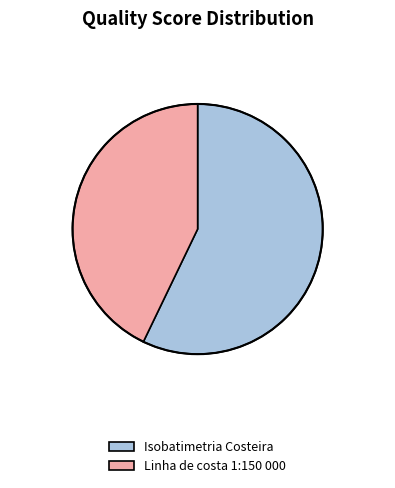

Is there a majority slice in this chart?

Yes